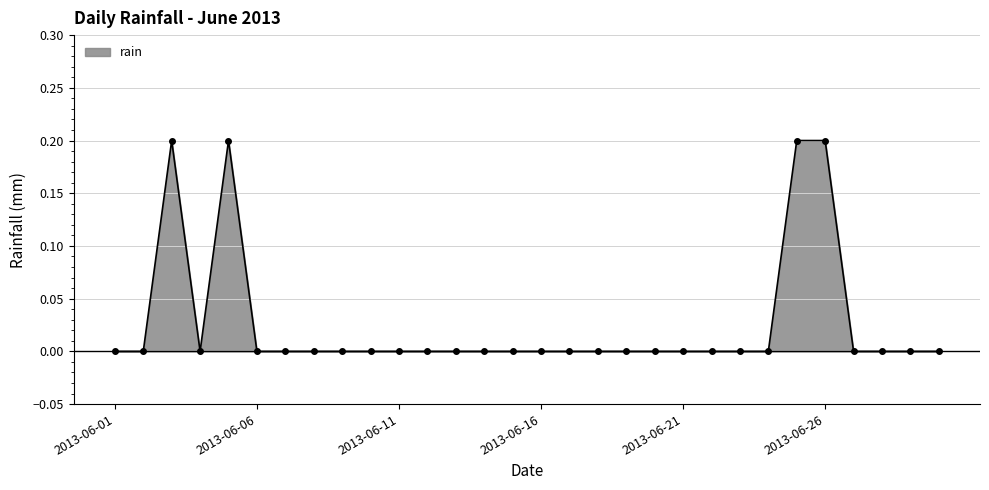

What is the sum of all values?

0.8